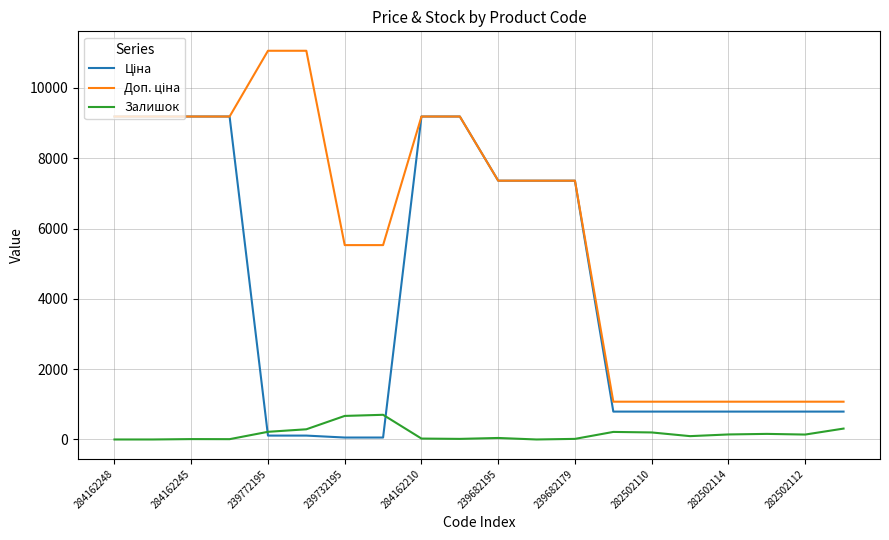

What is the maximum value shown in the chart?

11055.0